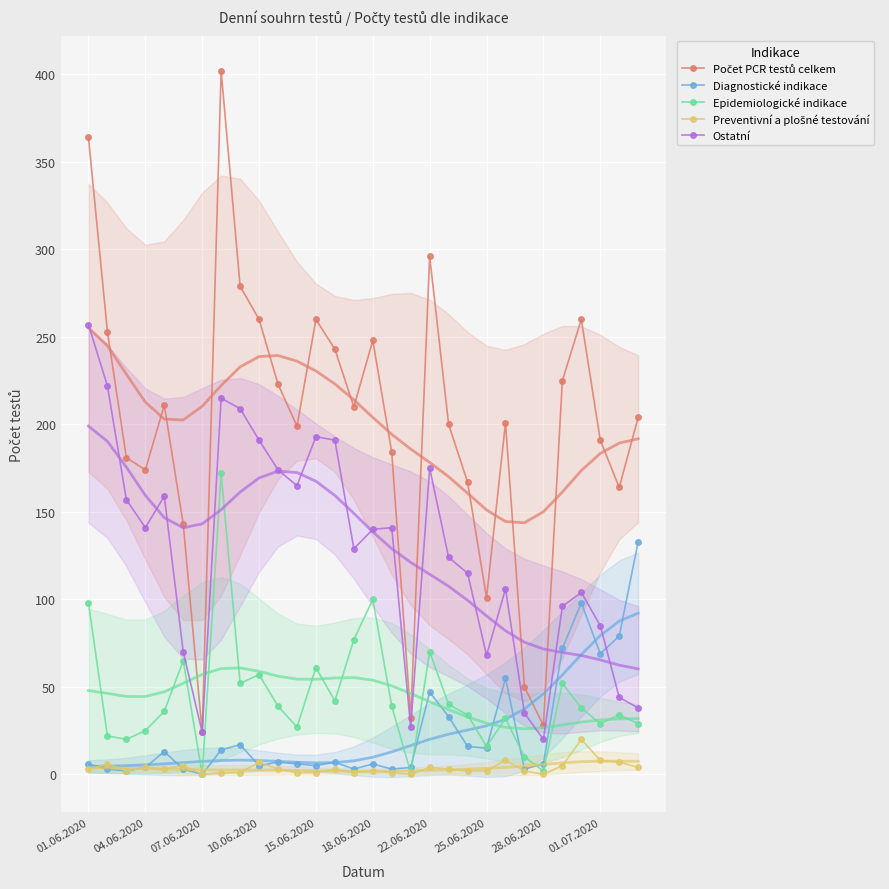

True or false: Diagnostické indikace has more than 1 points higher than both neighbors.

True